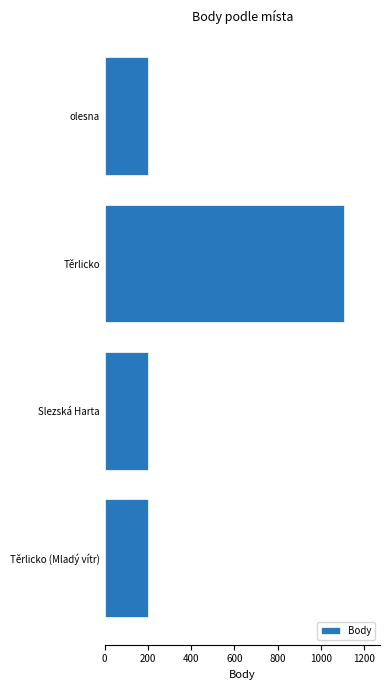

What is the sum of all values?

1710